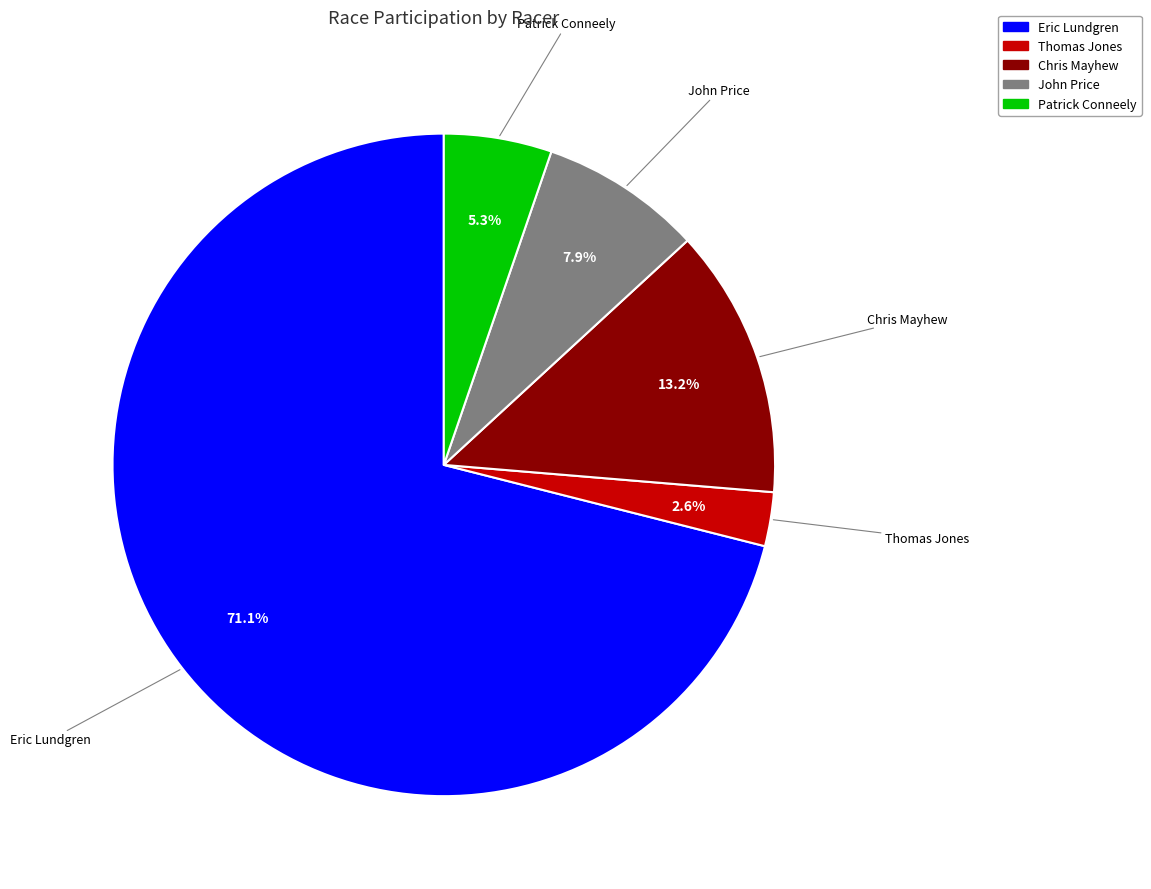

Which category has the smallest portion of the pie?

Thomas Jones